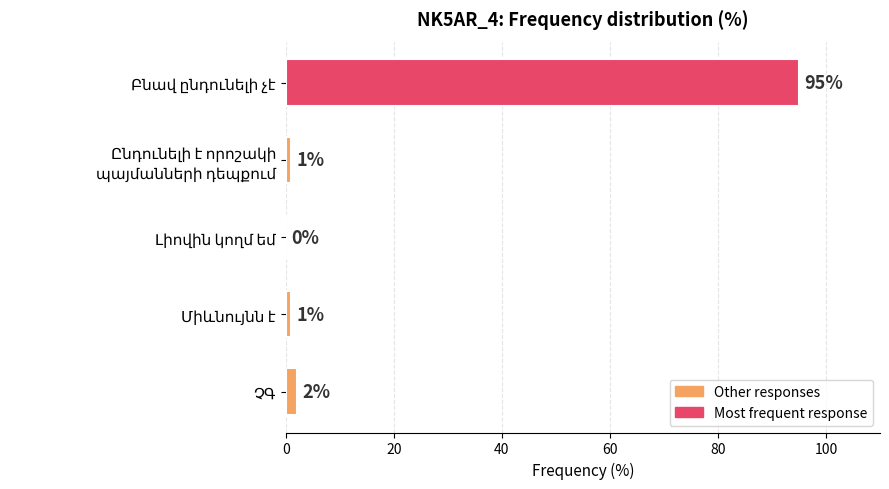

What is the maximum value shown in the chart?

95